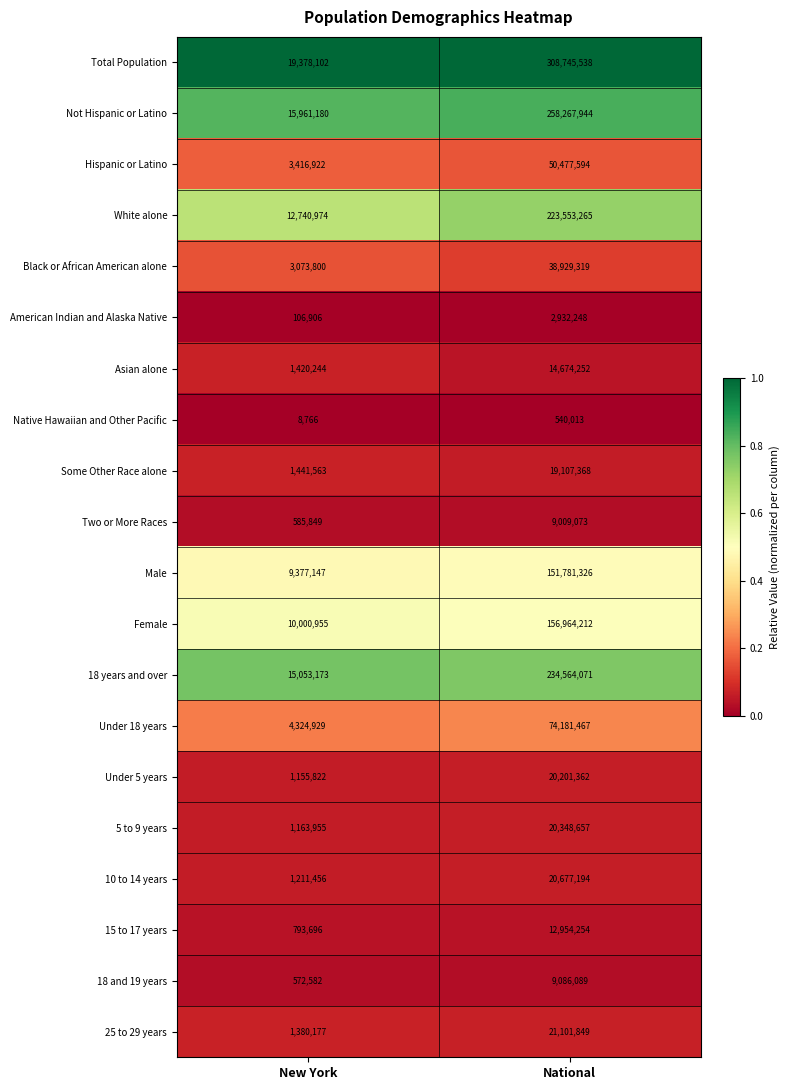

At which category does the chart reach its peak across all series?

National